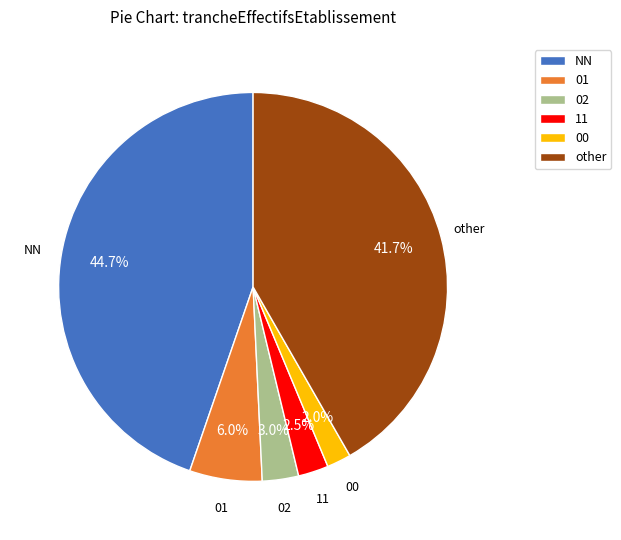

What is the largest slice in the pie chart?

NN